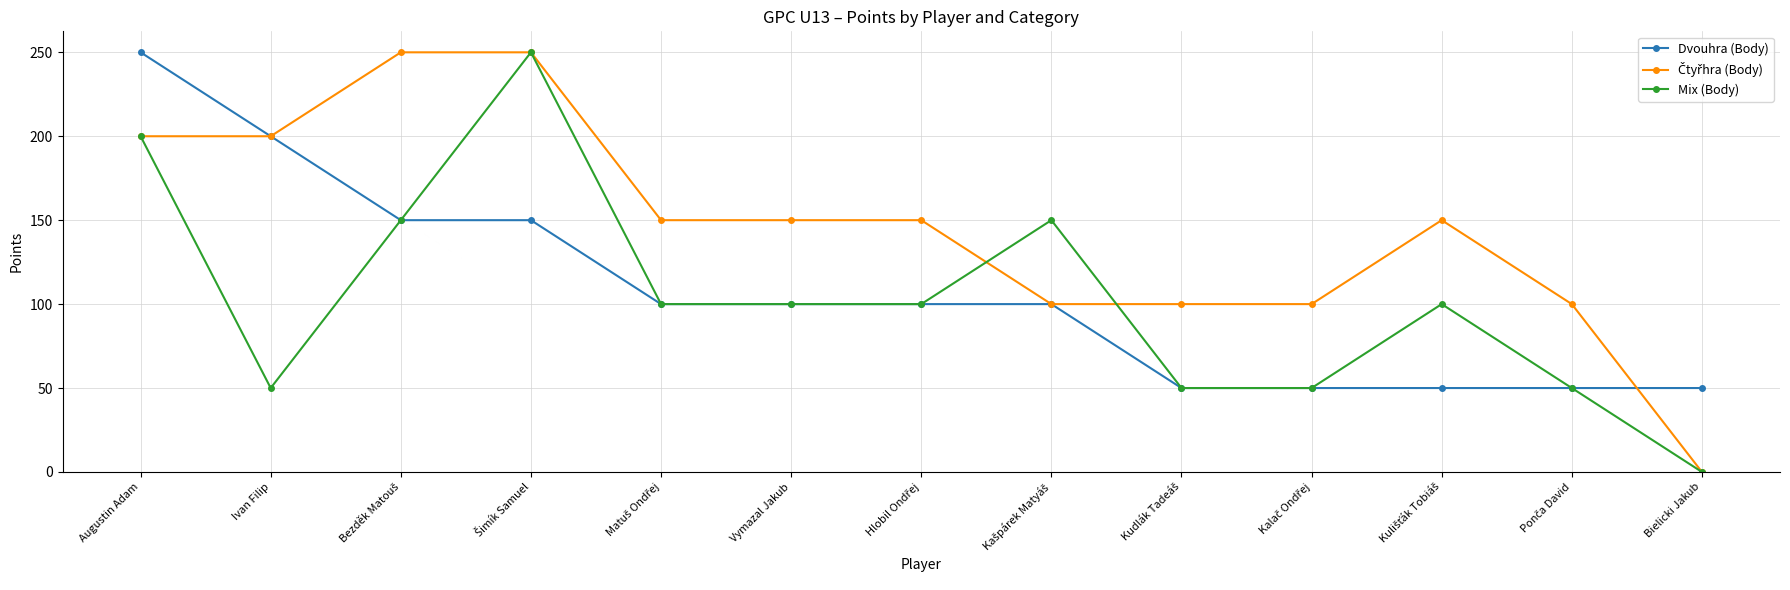

How many series are shown in this chart?

3